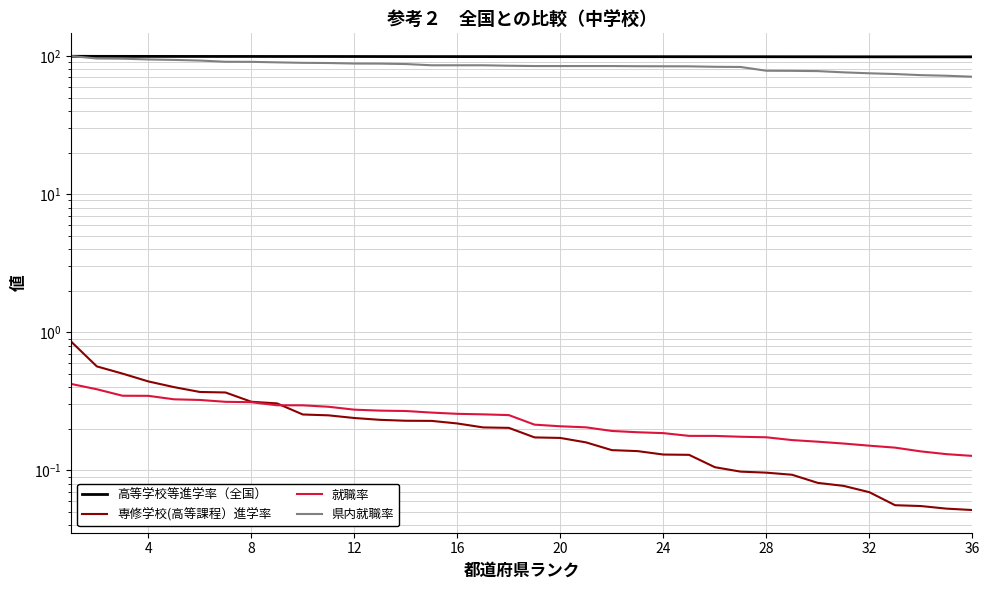

Which series has the largest range (max minus min)?

県内就職率